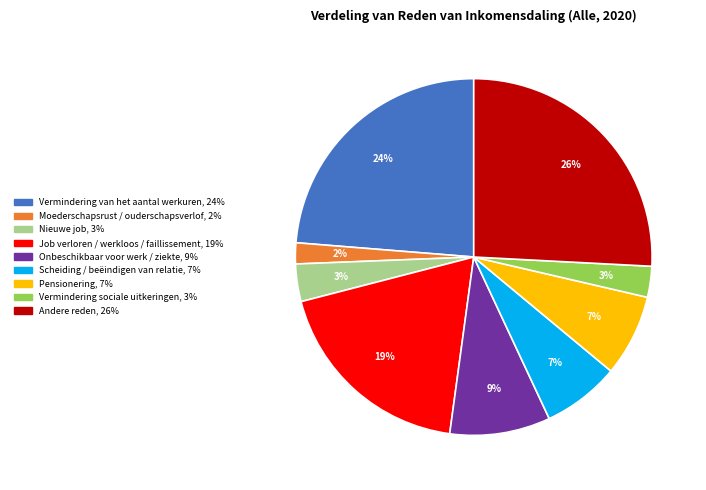

Which slice is the largest?

Andere reden